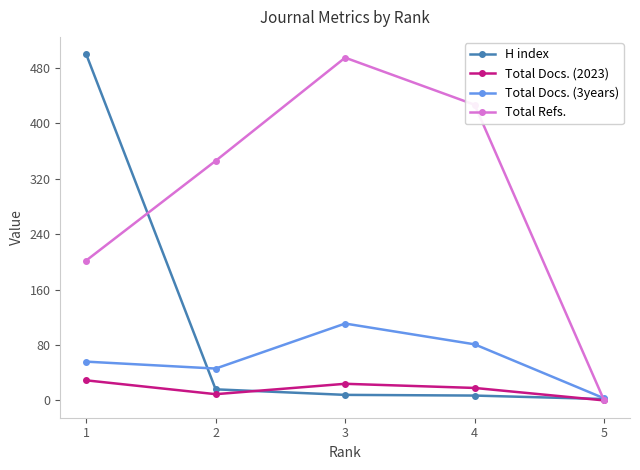

Where is the first local maximum for Total Docs. (2023)?

3